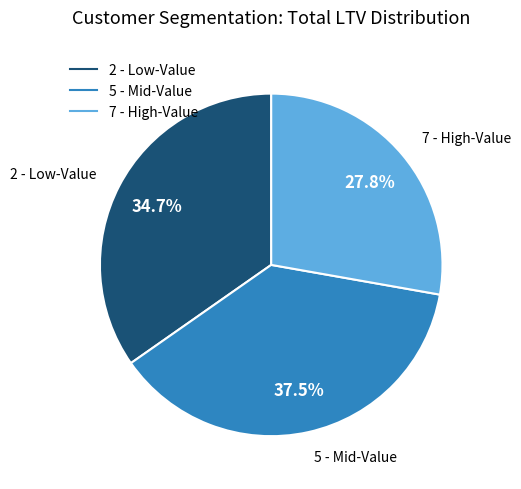

How many slices are in this pie chart?

3